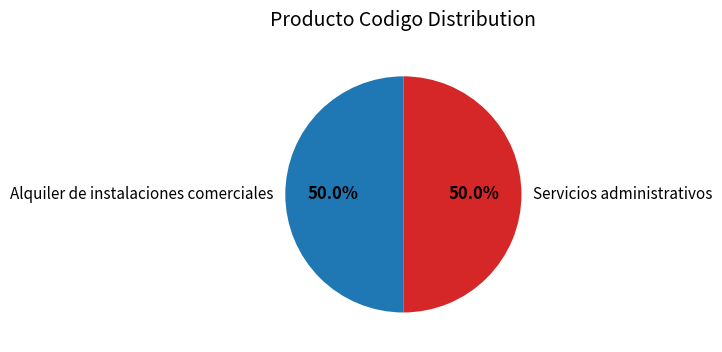

Is the sum of Servicios administrativos and Alquiler de instalaciones comerciales greater than half?

Yes